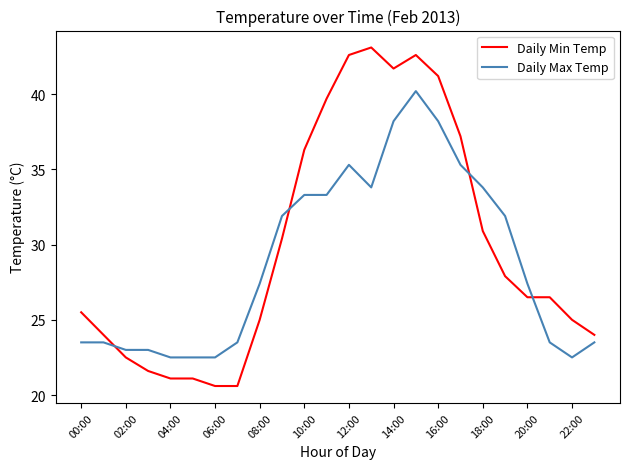

Which series has the widest spread of values?

Daily Min Temp